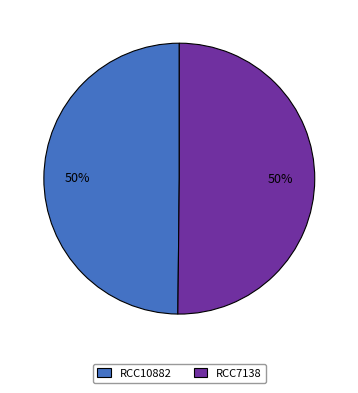

What is the ratio of the value at RCC7138 to the value at RCC10882?

1.0